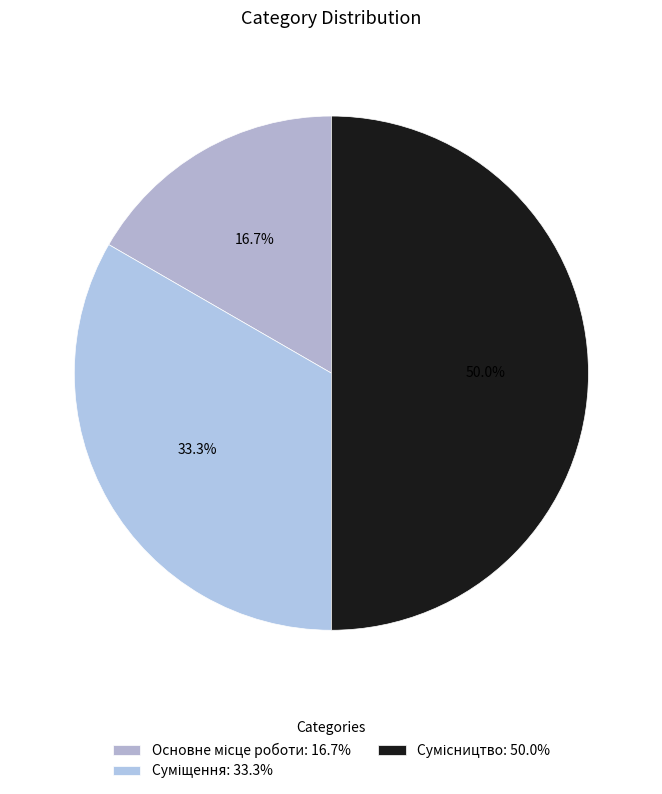

Rank the categories by value from lowest to highest.

Основне місце роботи, Суміщення, Сумісництво